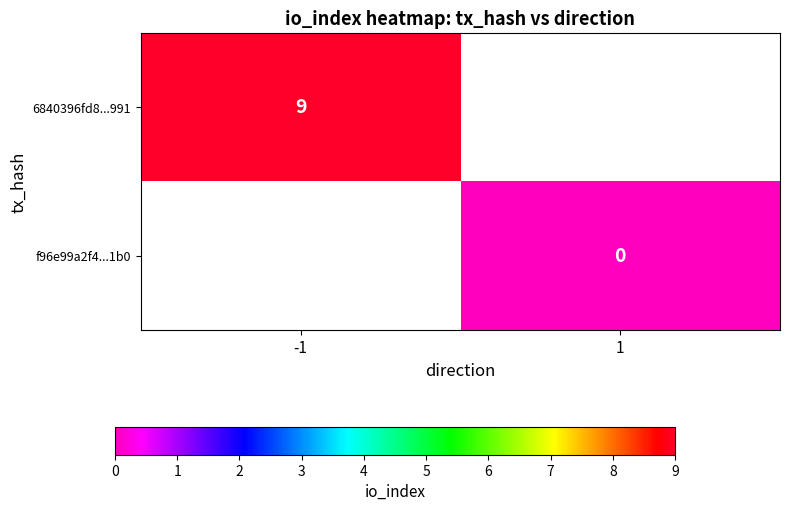

True or false: 6840396fd8...991 has a value of 9 at -1.

True